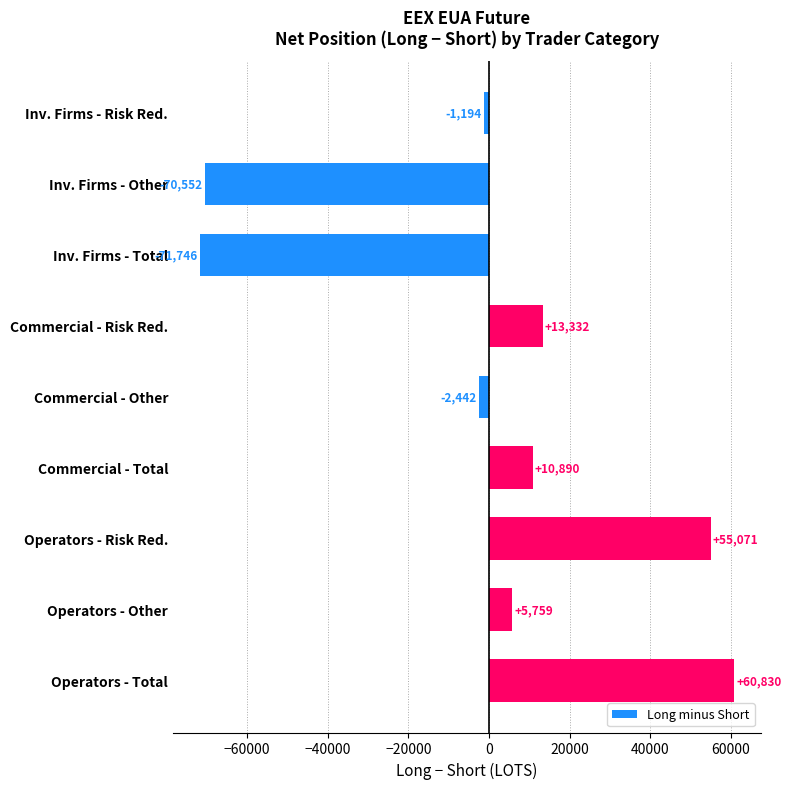

Reading bottom to top, what are all the values shown in this chart?

Operators - Total=60830	Operators - Other=5759	Operators - Risk Red.=55071	Commercial - Total=10890	Commercial - Other=-2442	Commercial - Risk Red.=13332	Inv. Firms - Total=-71746	Inv. Firms - Other=-70552	Inv. Firms - Risk Red.=-1194